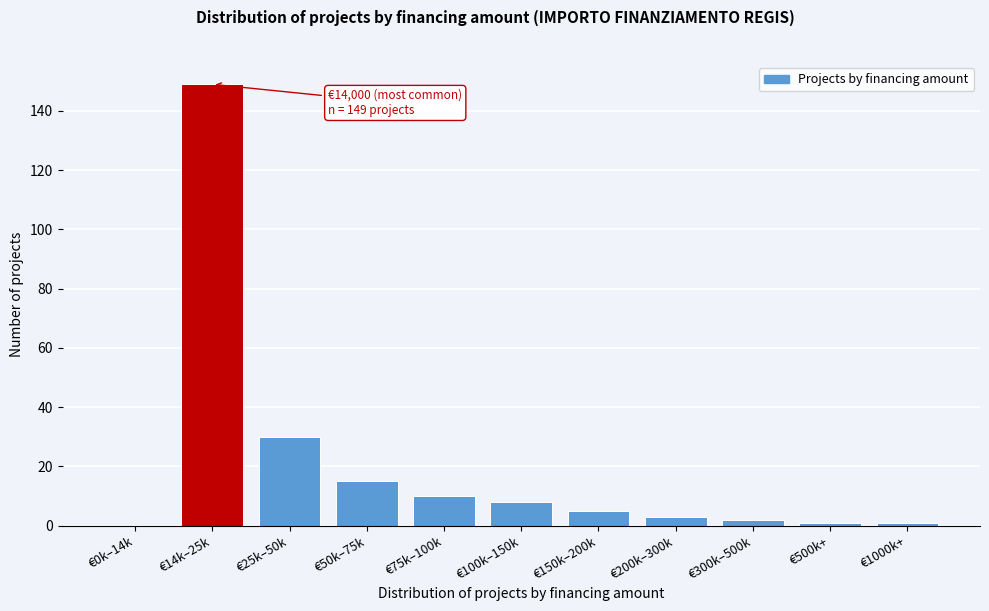

Reading right to left, list all the values displayed in this chart.

€1000k+=1	€500k+=1	€300k–500k=2	€200k–300k=3	€150k–200k=5	€100k–150k=8	€75k–100k=10	€50k–75k=15	€25k–50k=30	€14k–25k=149	€0k–14k=0